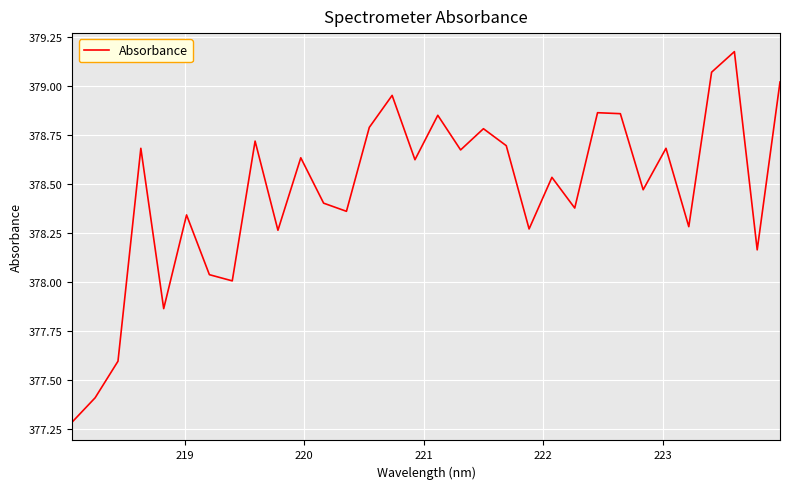

What is the difference between the maximum and minimum values?

1.9